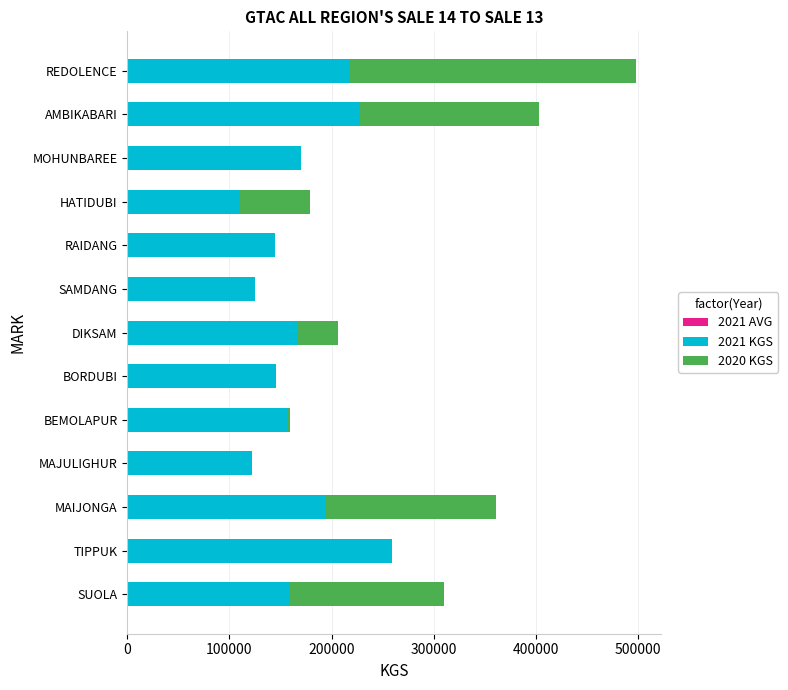

At which category is the sum across all series the highest?

REDOLENCE